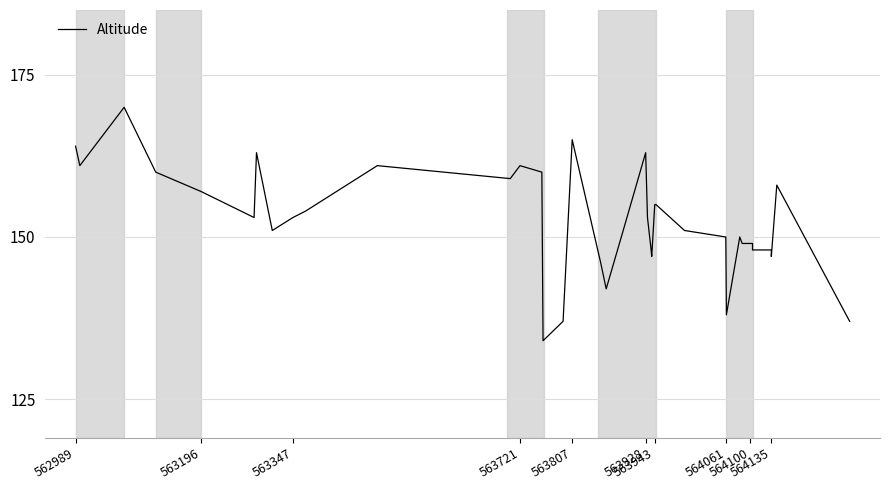

What is the smallest value displayed?

134